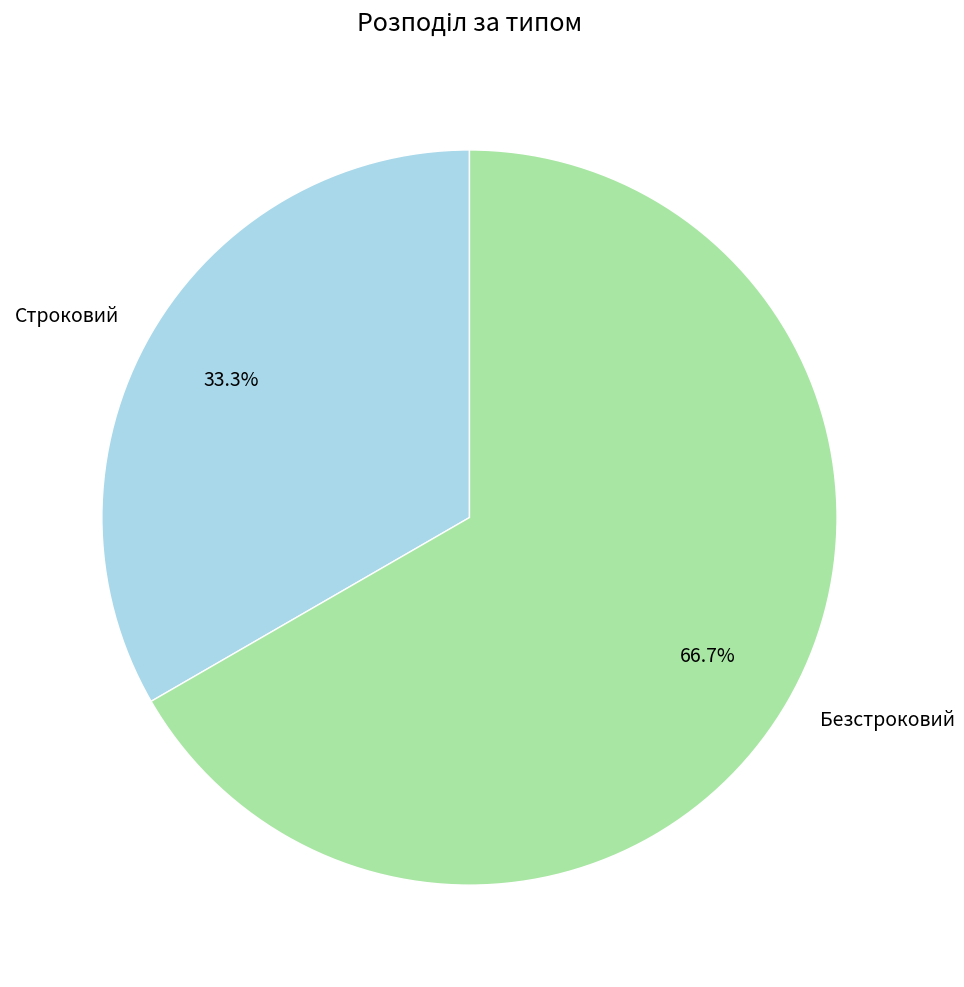

To the nearest percent, what percentage of the pie is Строковий?

33%